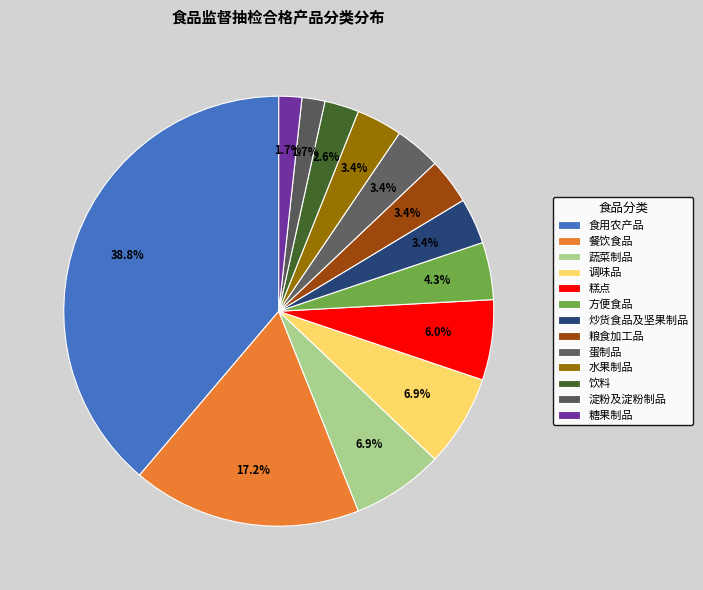

How many slices are in this pie chart?

13